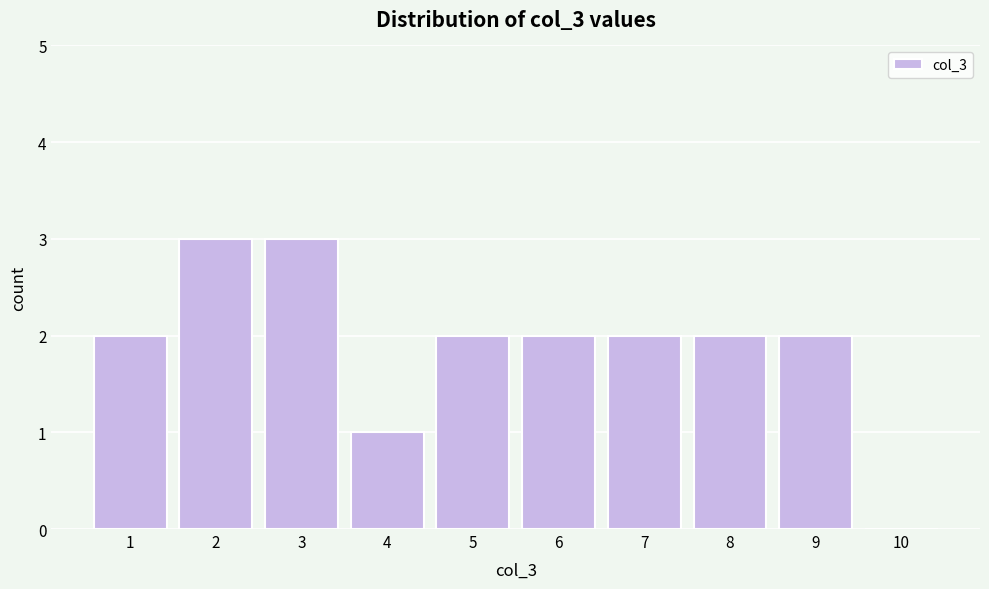

Reading left to right, transcribe this chart: for each bar, give the range it covers on the x-axis and its height. The values are not printed on the chart, so give them approximately, as read against the axis.

0.5 to 1.5: 2
1.5 to 2.5: 3
2.5 to 3.5: 3
3.5 to 4.5: 1
4.5 to 5.5: 2
5.5 to 6.5: 2
6.5 to 7.5: 2
7.5 to 8.5: 2
8.5 to 9.5: 2
9.5 to 10.5: 0